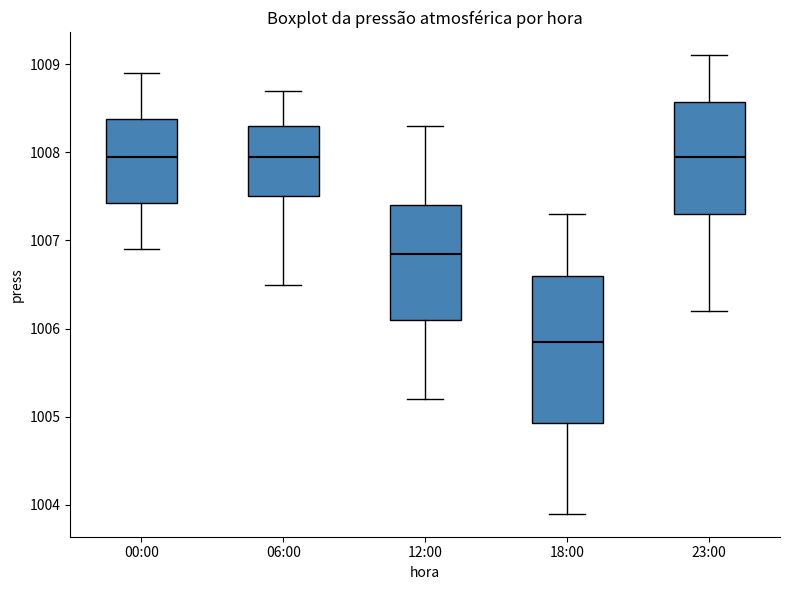

Comparing the boxes themselves (not the whiskers), which one is the tallest?

18:00